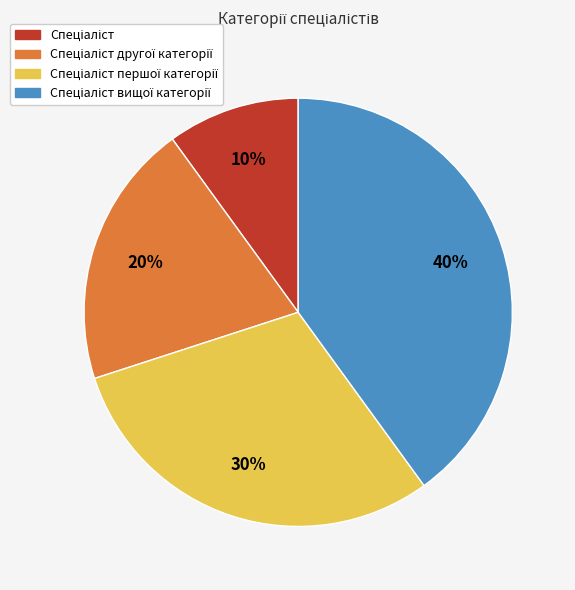

How many slices are in this pie chart?

4